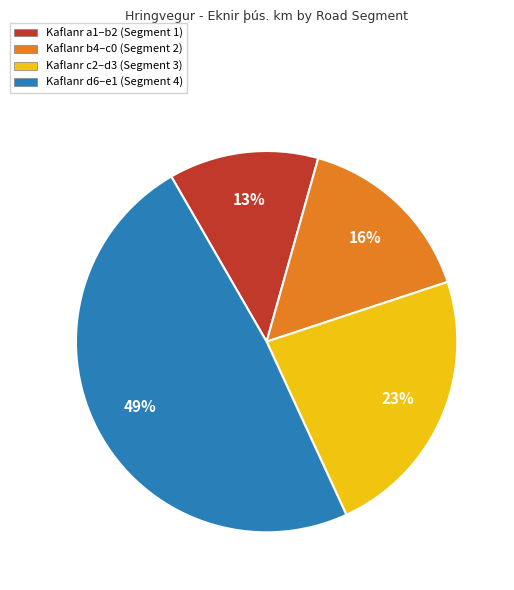

To the nearest percent, what is the difference between the largest and smallest slice percentages?

36%